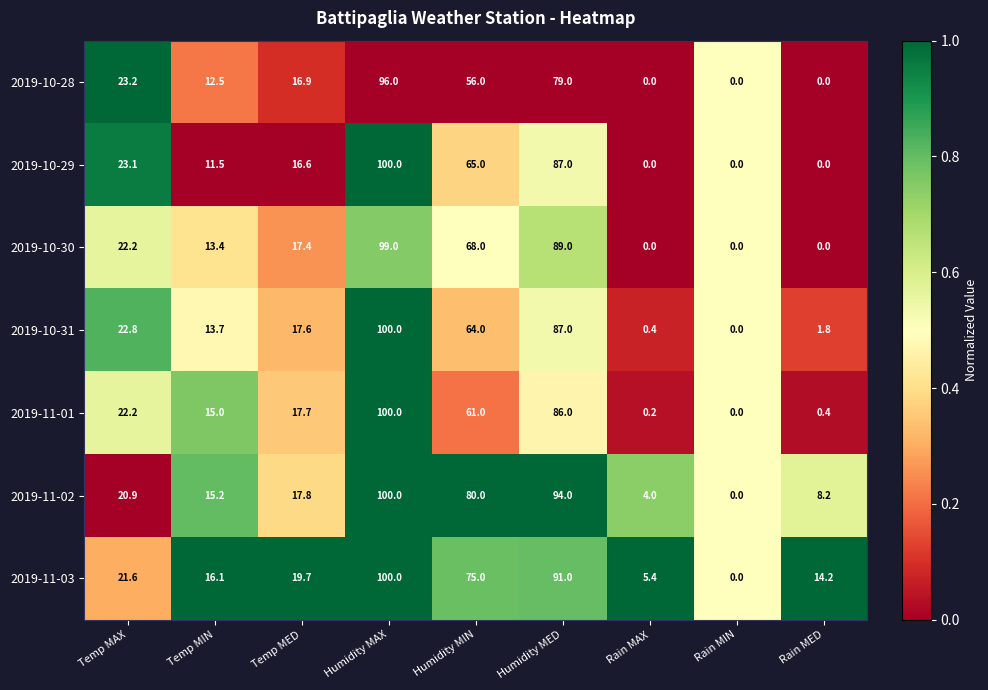

Is it true that 2019-11-01 equals 139.4 at Humidity MED?

False